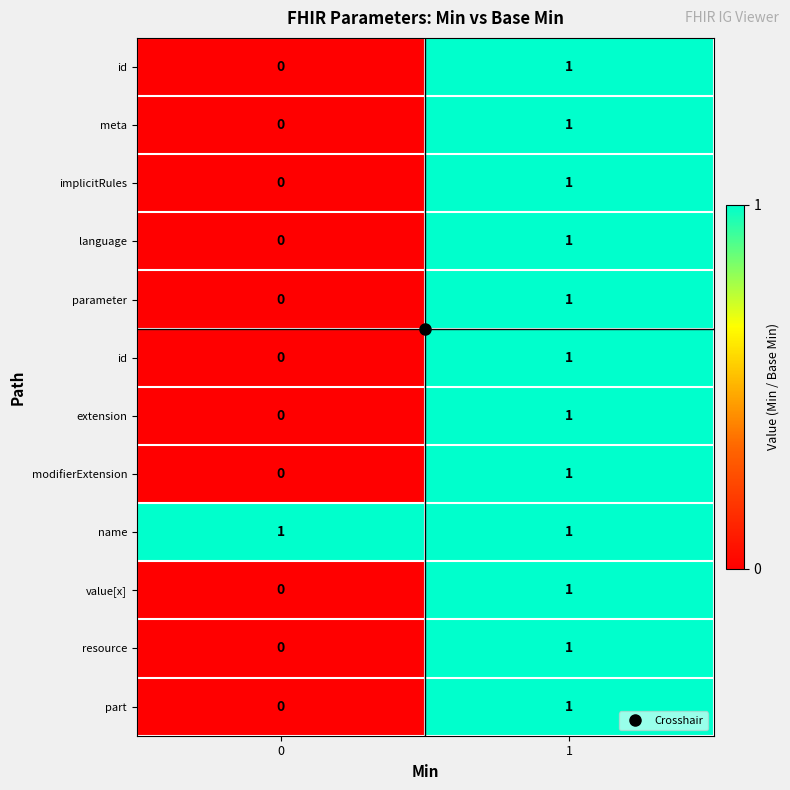

Which has a higher value, 0 or 1?

1